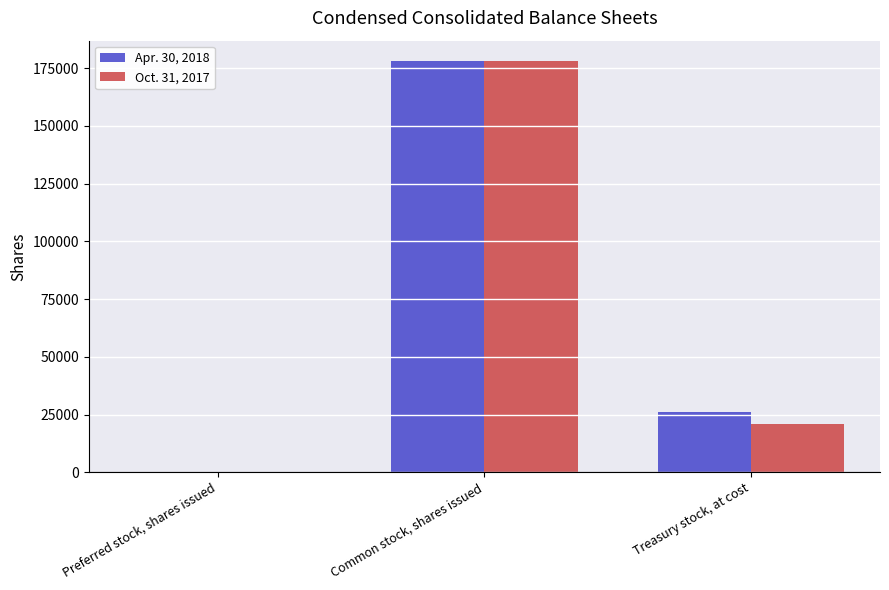

Reading right to left, list all the values displayed in this chart.

Apr. 30, 2018: Treasury stock, at cost=26073	Common stock, shares issued=177937	Preferred stock, shares issued=0
Oct. 31, 2017: Treasury stock, at cost=20732	Common stock, shares issued=177937	Preferred stock, shares issued=0